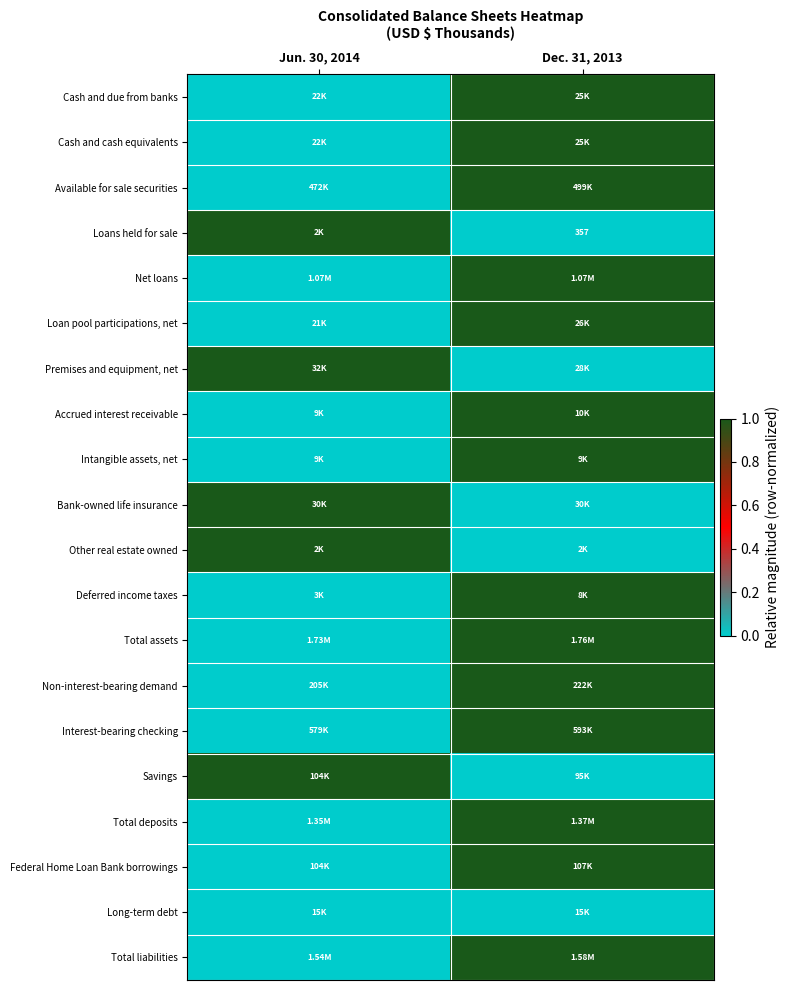

True or false: Savings has a value of 0 at Dec. 31, 2013.

True